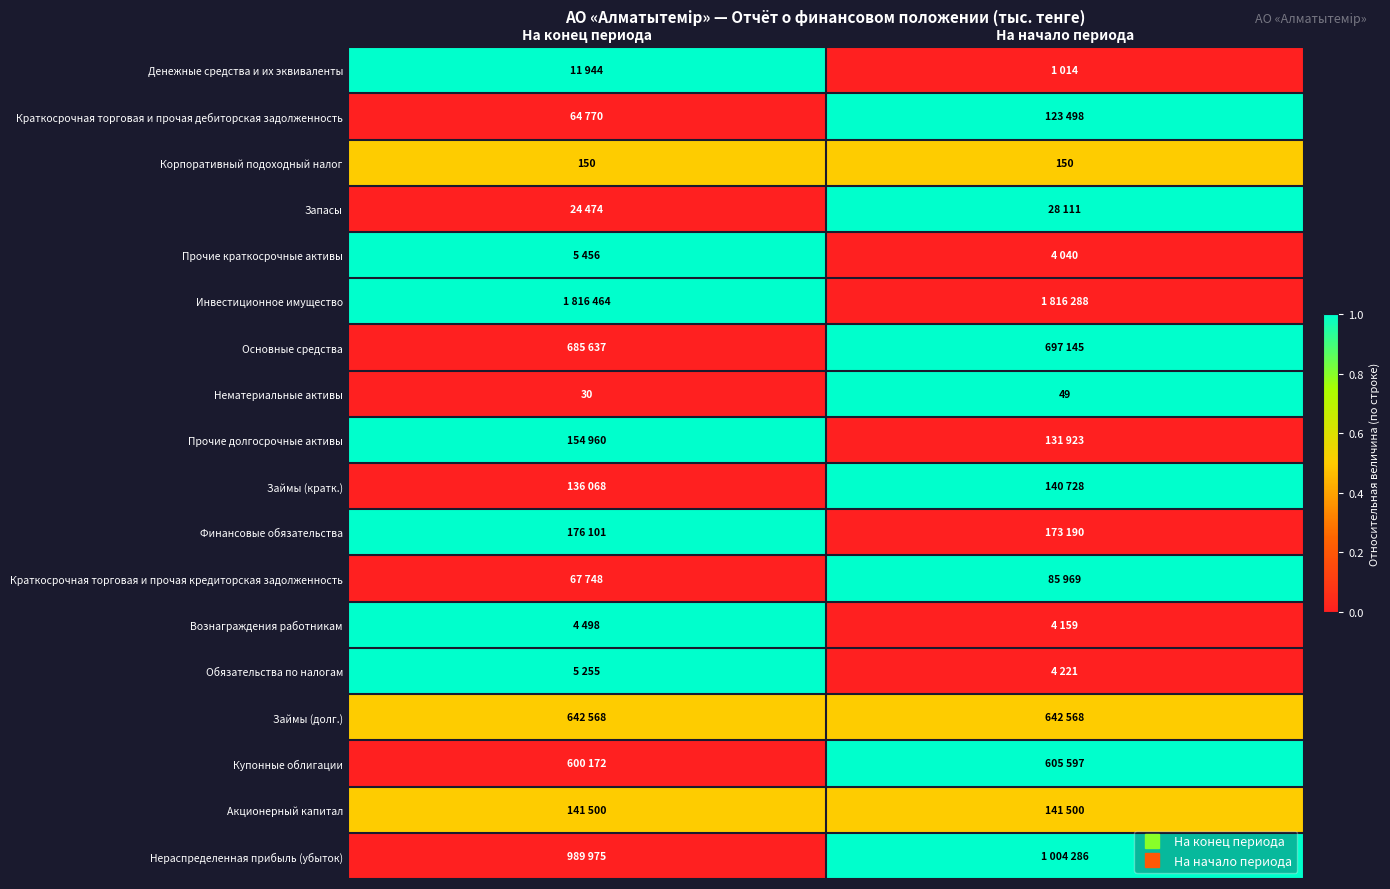

Which label corresponds to the largest value in the chart?

На конец периода